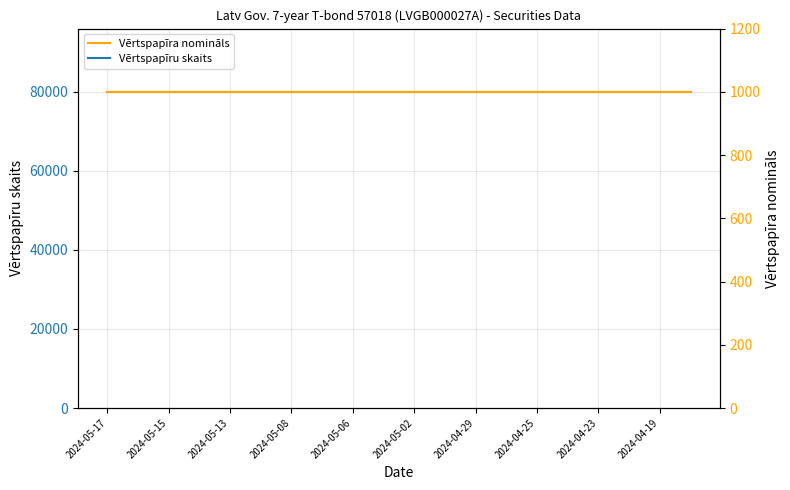

How many lines are shown in the chart?

2